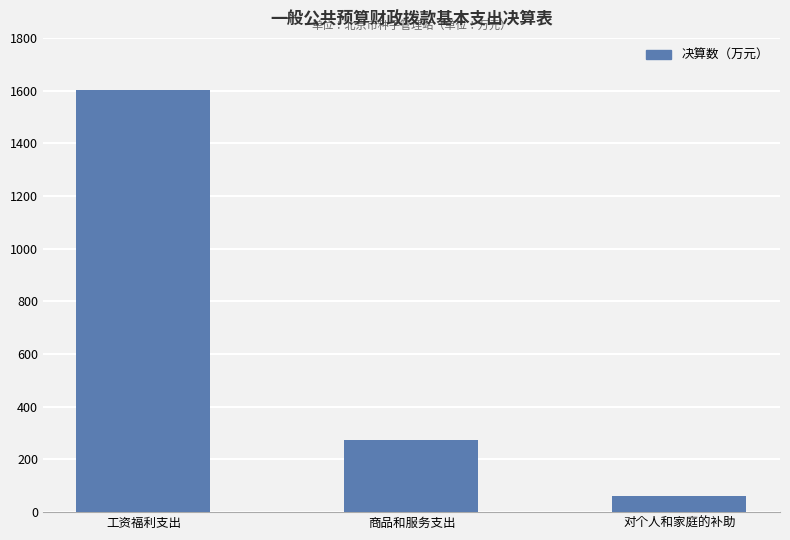

What is the difference between the values at 工资福利支出 and 对个人和家庭的补助?

1538.1